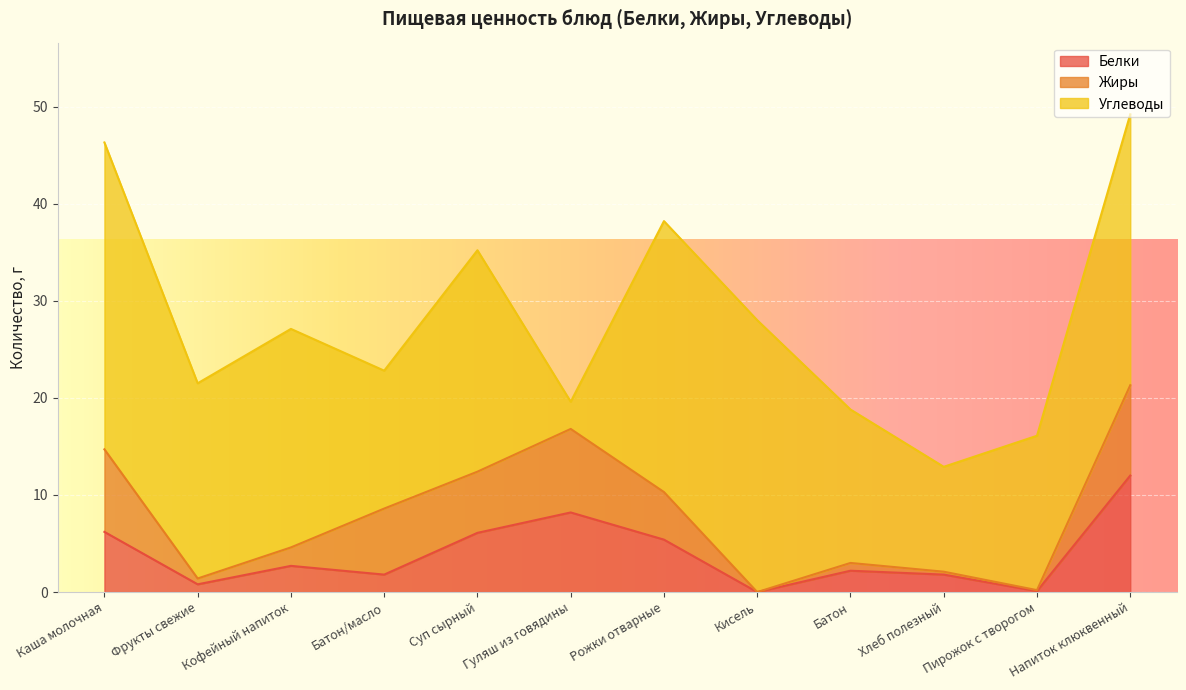

The value of Жиры at Каша молочная is 3.8. True or false?

False